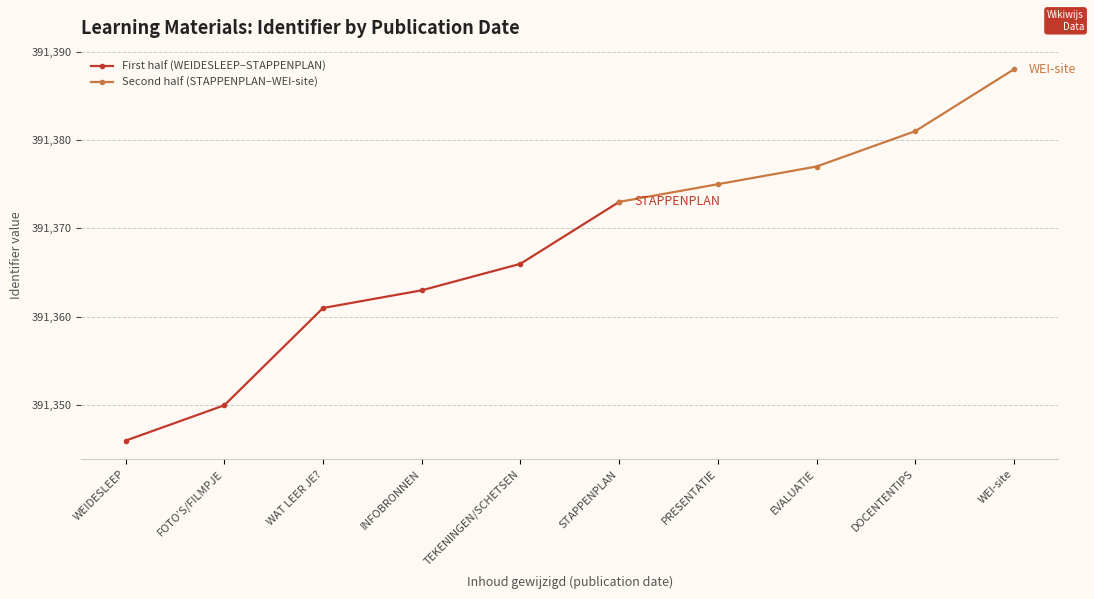

What is the sum of all values?

3913680